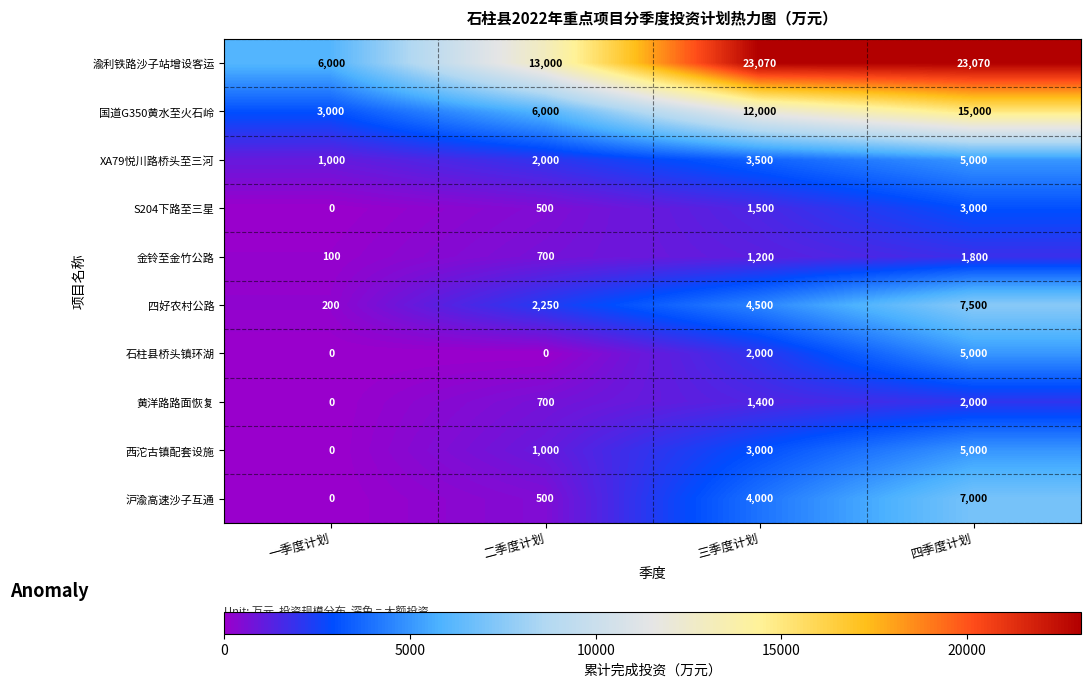

Rank the categories by S204下路至三星 value from lowest to highest.

一季度计划, 二季度计划, 三季度计划, 四季度计划